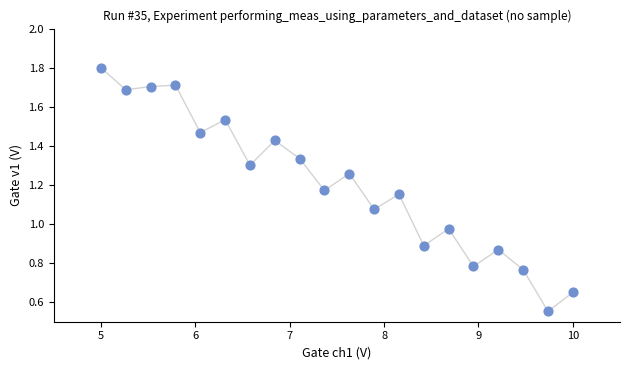

What is the range of X values (max minus min)?

5.0